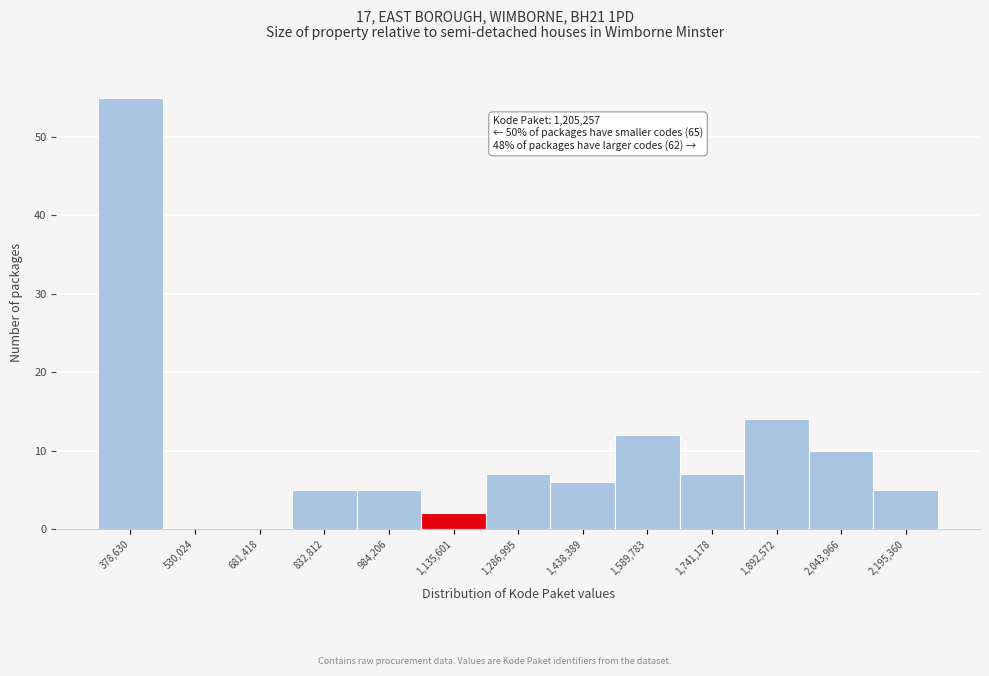

Reading right to left, extract all data points from this chart.

2,195,360=5	2,043,966=10	1,892,572=14	1,741,178=7	1,589,783=12	1,438,389=6	1,286,995=7	1,135,601=2	984,206=5	832,812=5	681,418=0	530,024=0	378,630=55